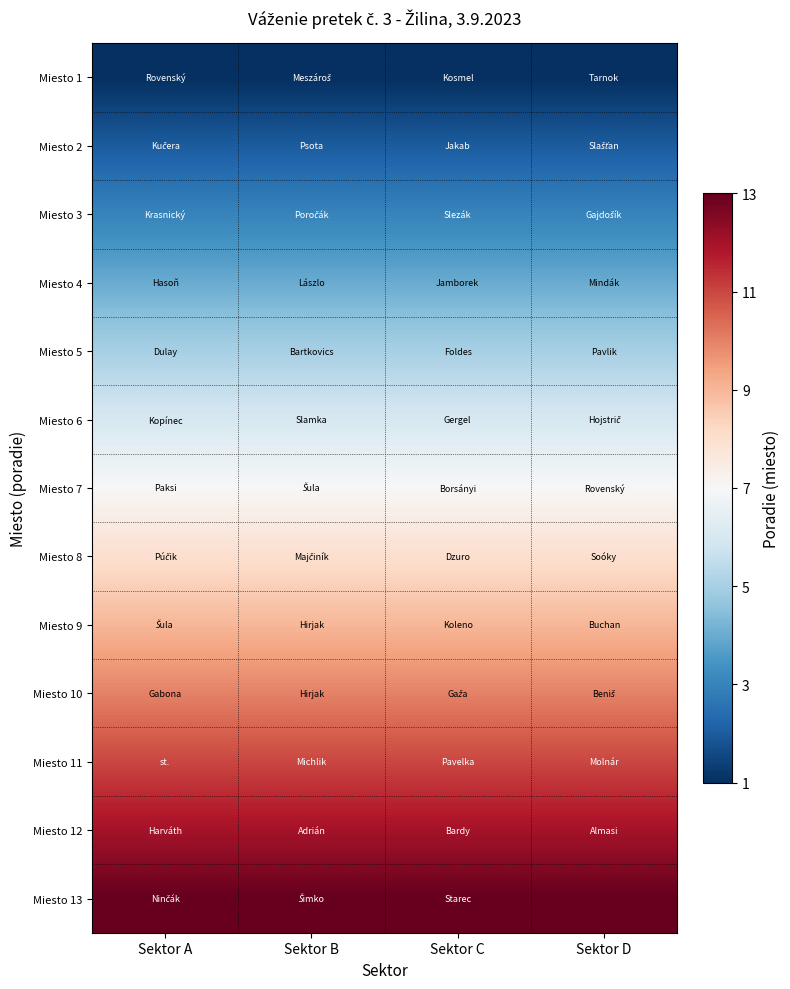

What is the total value across all series at Sektor A?

91